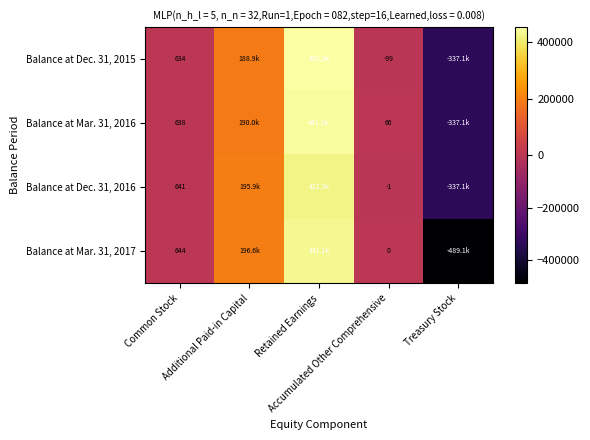

Which label corresponds to the smallest value in the chart?

Treasury Stock